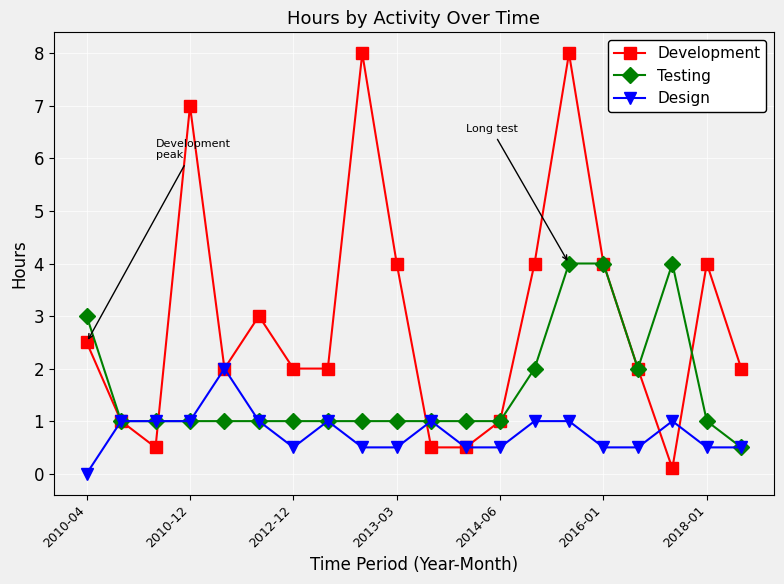

True or false: Development has more than 0 points higher than both neighbors.

True